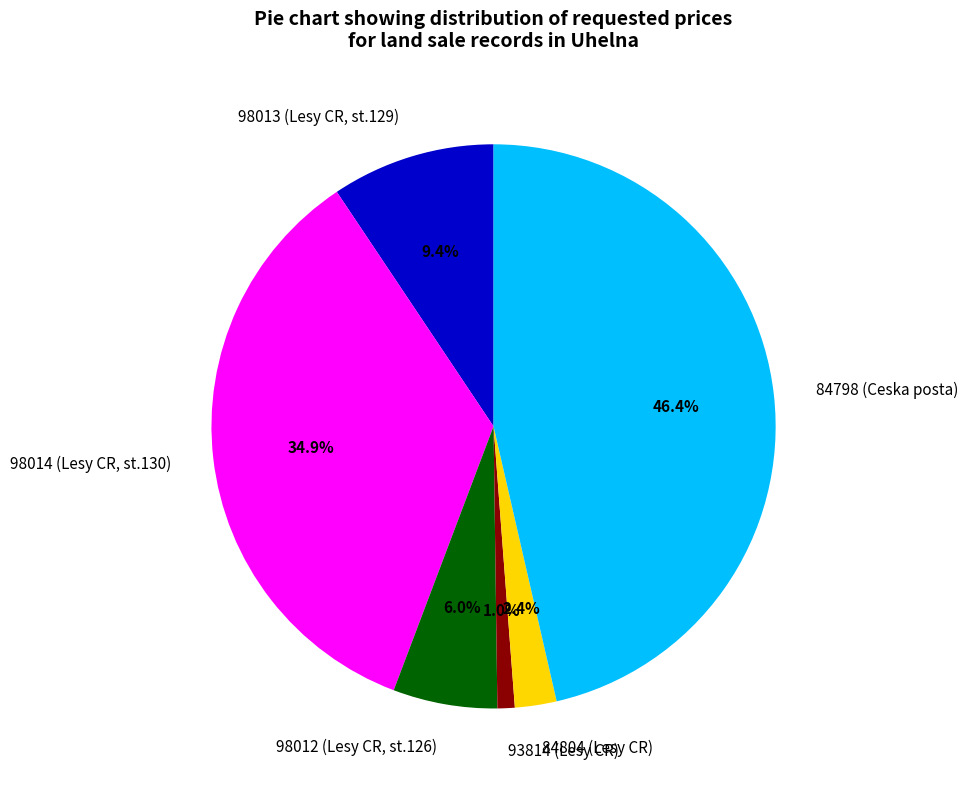

How many slices are in this pie chart?

6